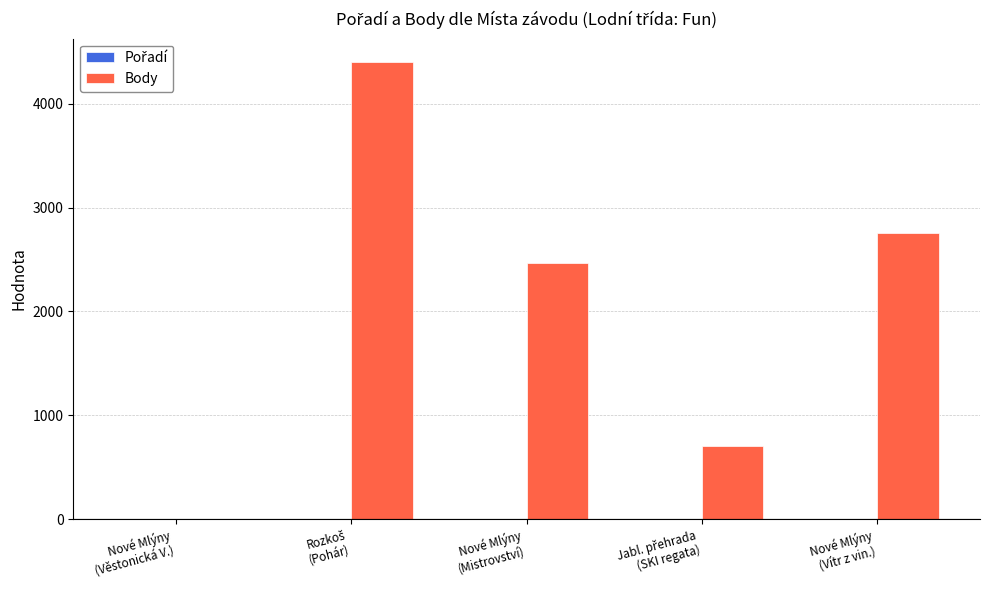

Which series has the largest total across all categories?

Body